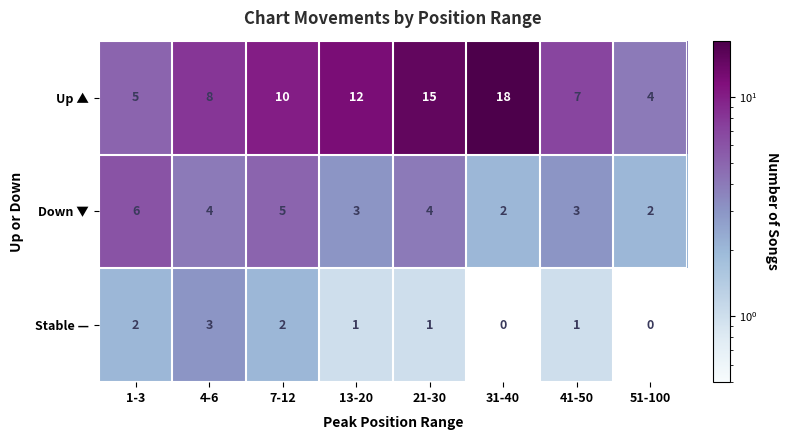

Is it true that Down ▼ equals 2 at 31-40?

True